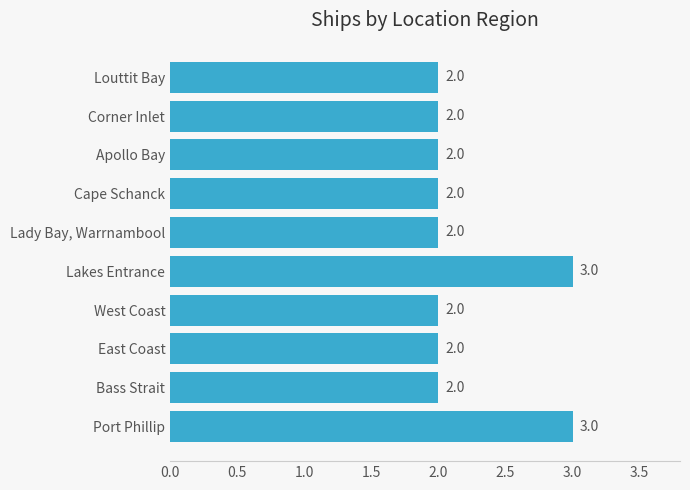

Approximately how many times larger is the value at Bass Strait compared to Port Phillip?

0.7